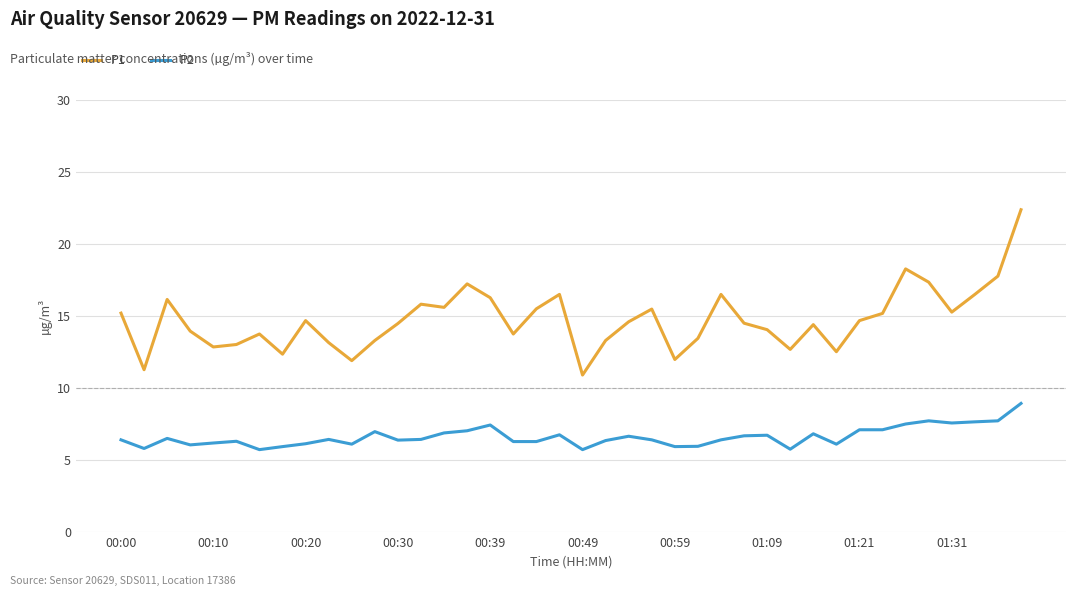

What is the maximum value shown in the chart?

22.4